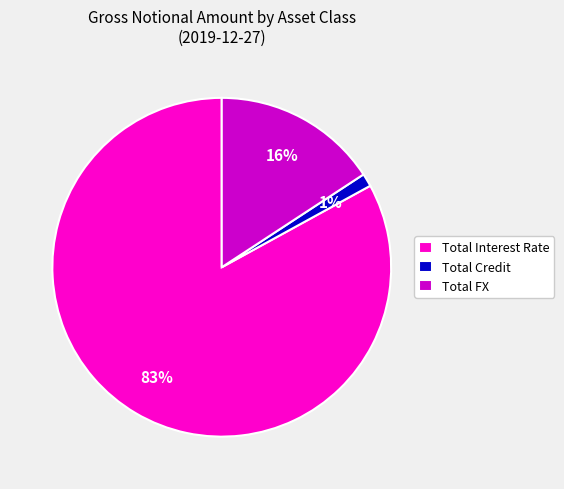

Is there a majority slice in this chart?

Yes